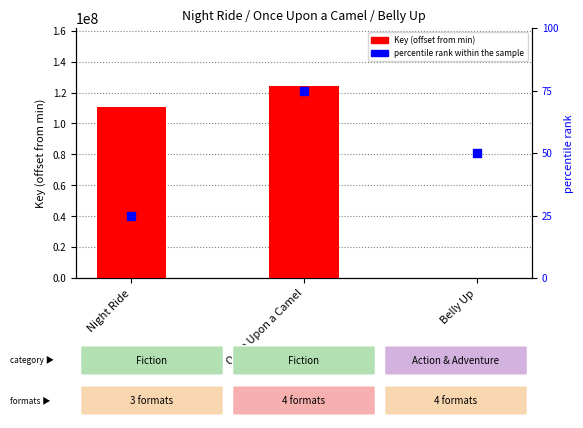

Which series reaches the maximum Y coordinate?

Key (offset from min)